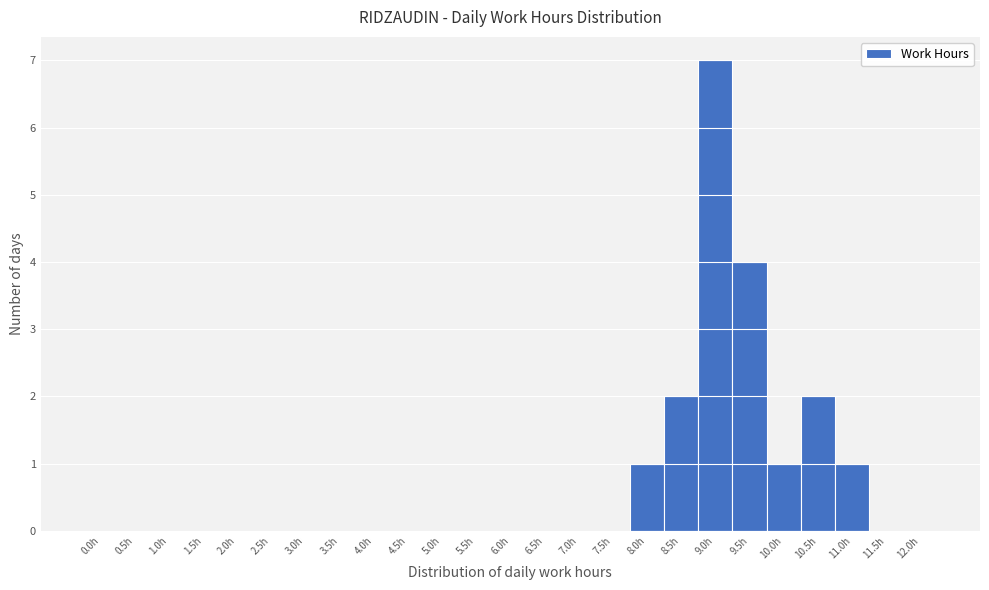

Reading left to right, list all the values displayed in this chart.

0.0h=0	0.5h=0	1.0h=0	1.5h=0	2.0h=0	2.5h=0	3.0h=0	3.5h=0	4.0h=0	4.5h=0	5.0h=0	5.5h=0	6.0h=0	6.5h=0	7.0h=0	7.5h=0	8.0h=1	8.5h=2	9.0h=7	9.5h=4	10.0h=1	10.5h=2	11.0h=1	11.5h=0	12.0h=0